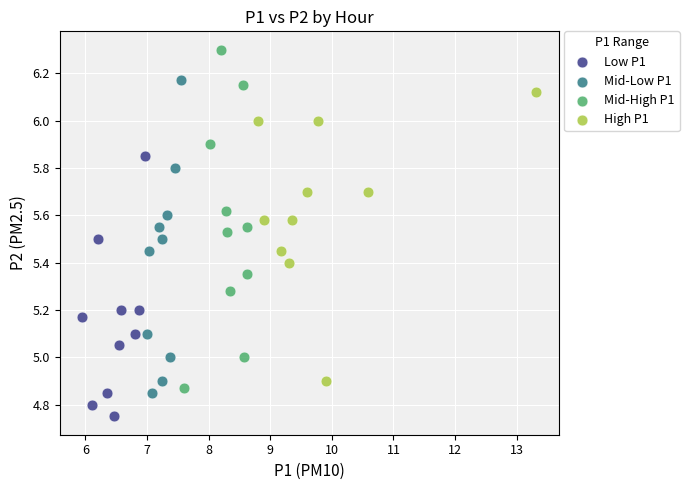

Which series contains the highest Y value?

Mid-High P1